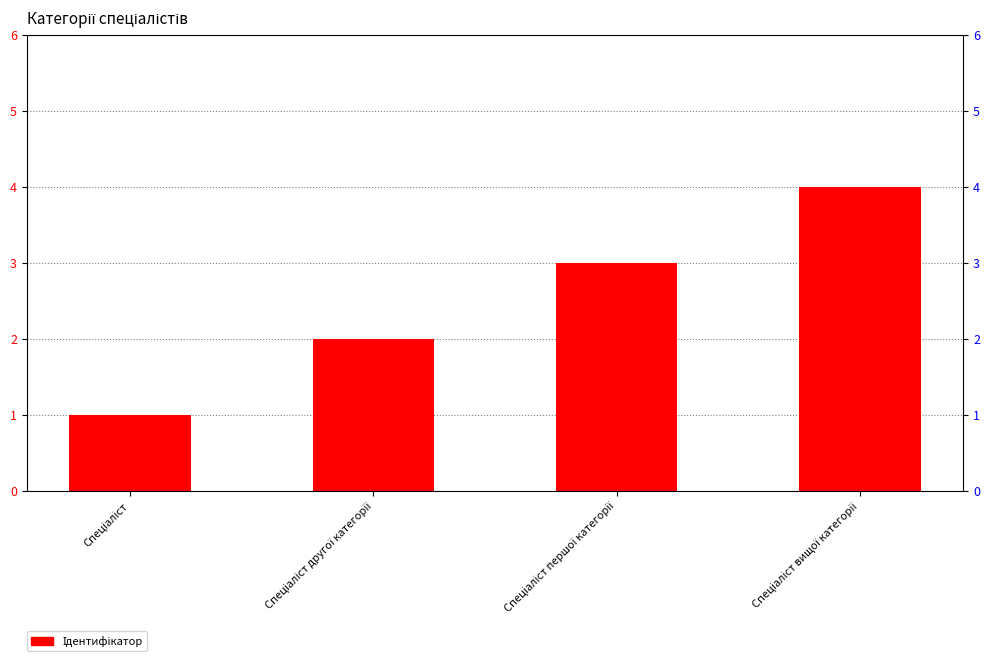

List the labels in order of value, smallest first.

Спеціаліст, Спеціаліст другої категорії, Спеціаліст першої категорії, Спеціаліст вищої категорії